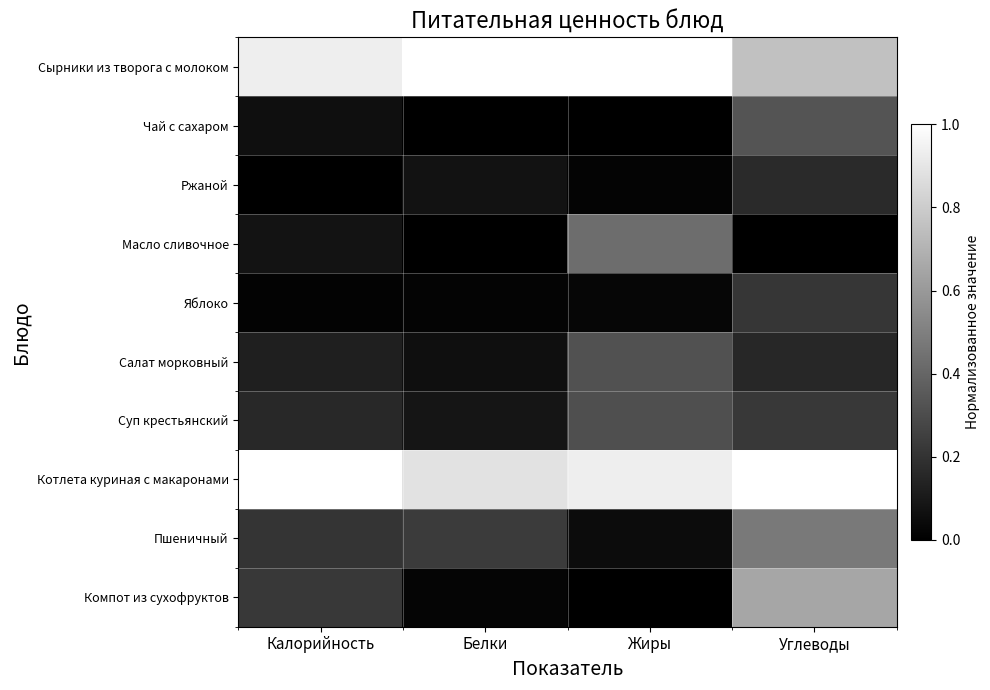

What is the total value across all series at Белки?

2.4